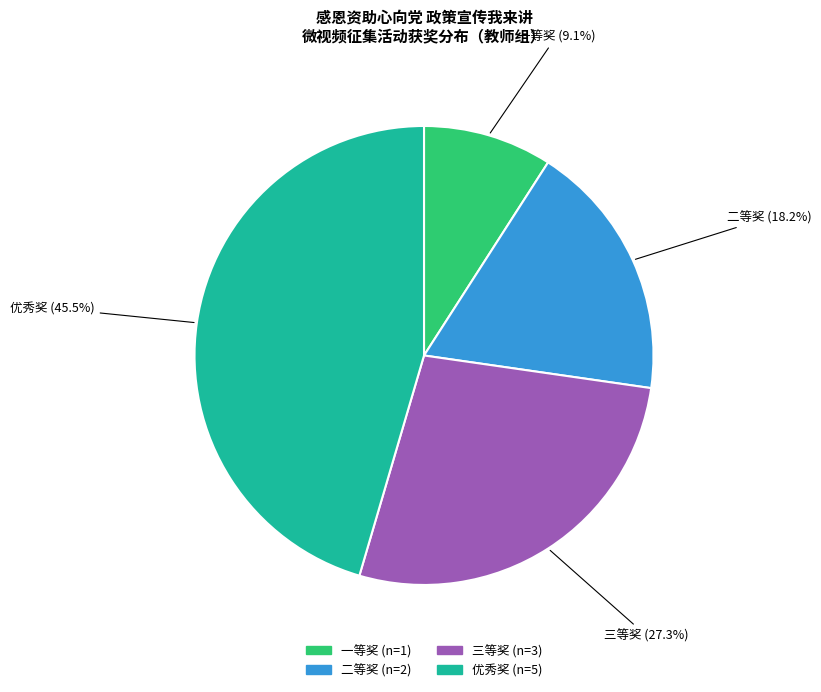

To the nearest percent, what is the difference between the largest and smallest slice percentages?

36%